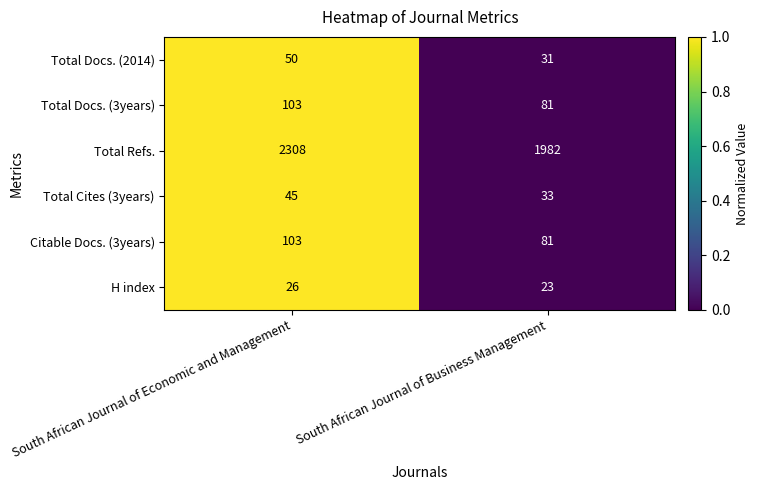

How many data points in Total Docs. (2014) are less than 50?

1